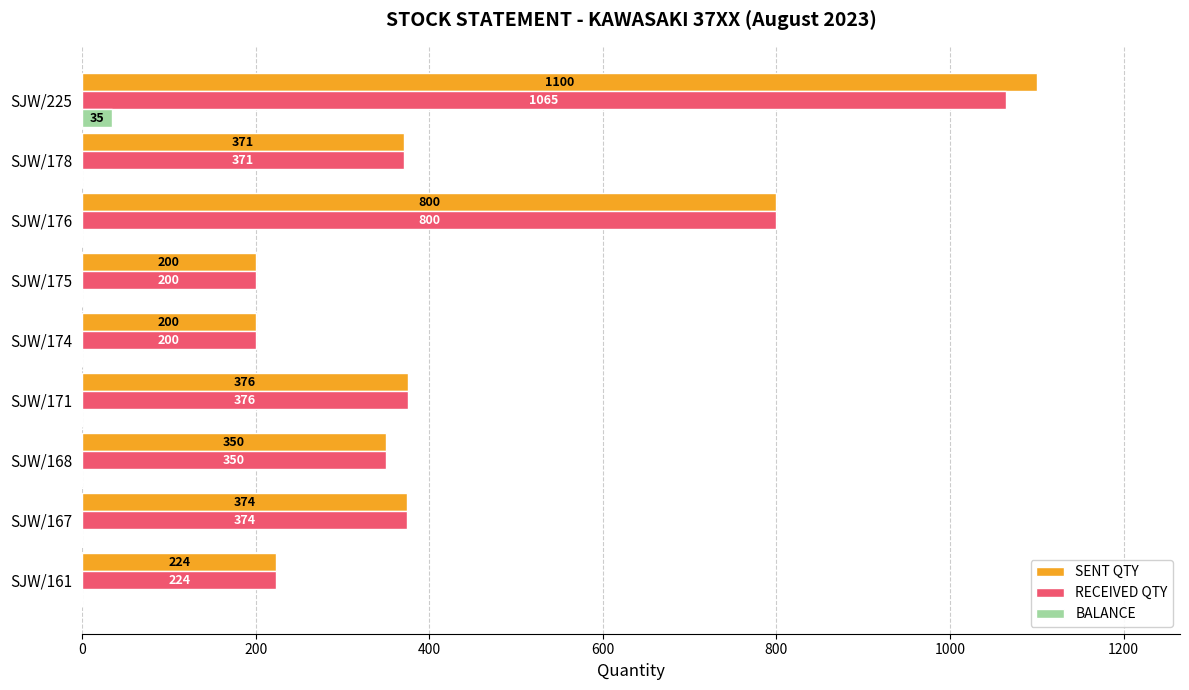

What is the maximum value for BALANCE?

35